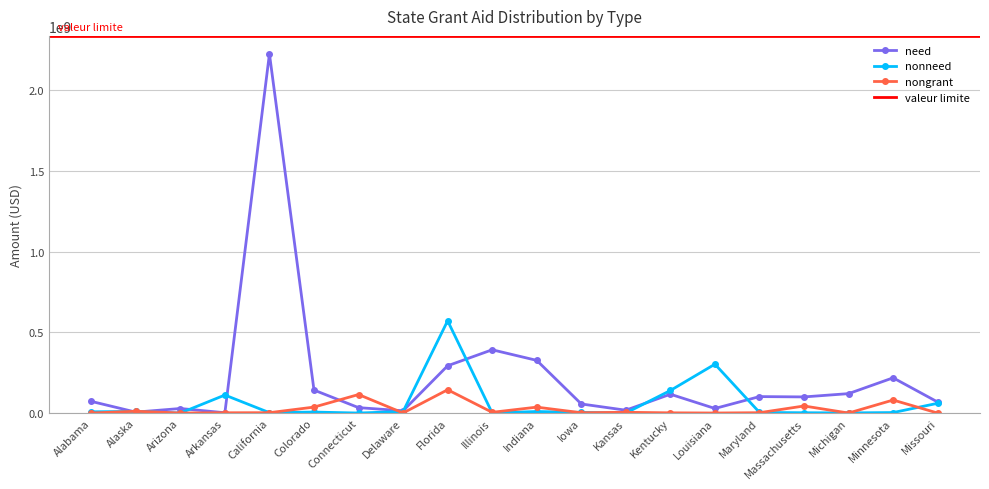

The value of nongrant at Kentucky is 835605. True or false?

False